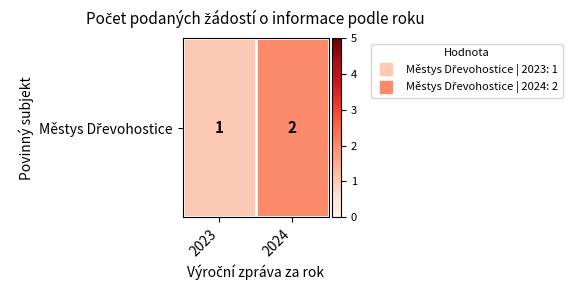

How many data points are less than 2?

1